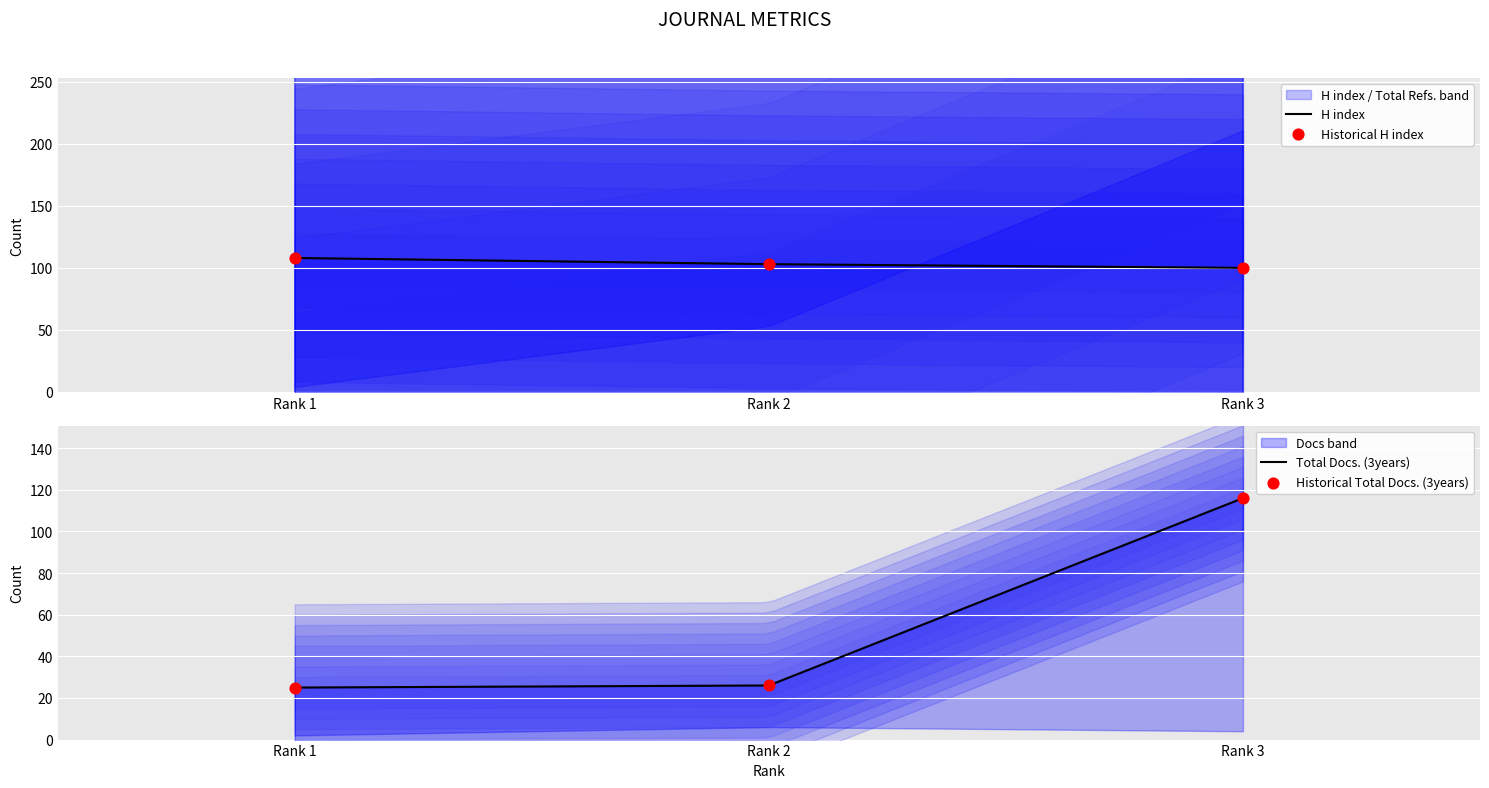

At how many categories does at least one series exceed 38?

3